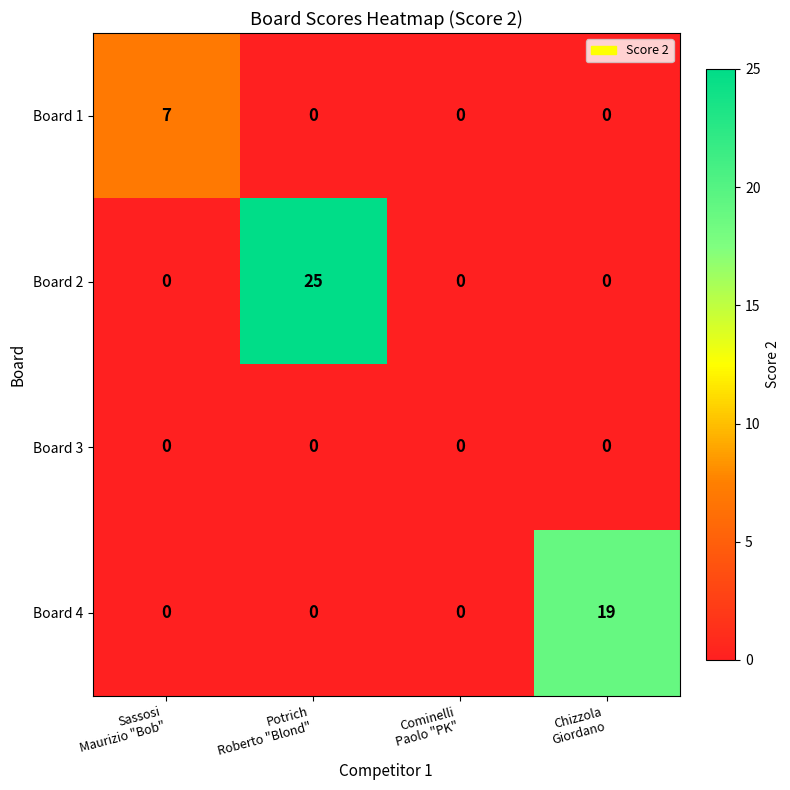

What is the difference between the maximum and second lowest values in the Board 4 series?

19